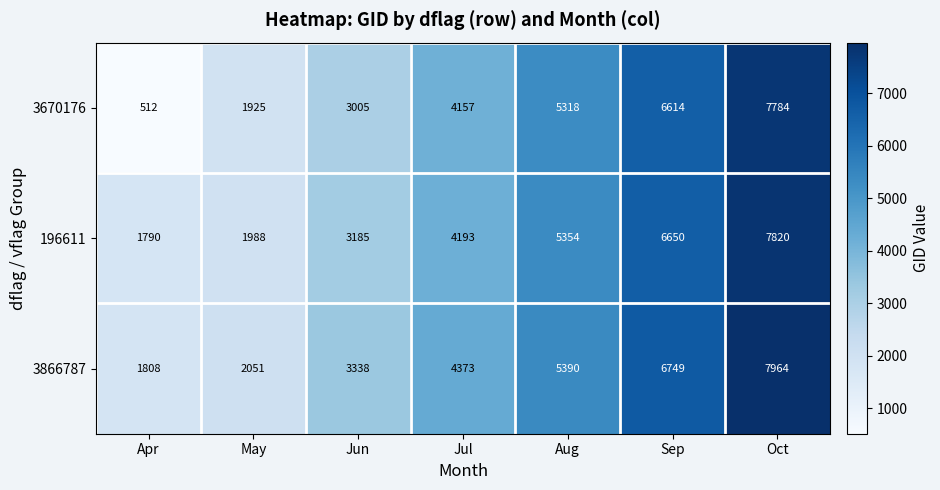

Which series has the widest spread of values?

3670176